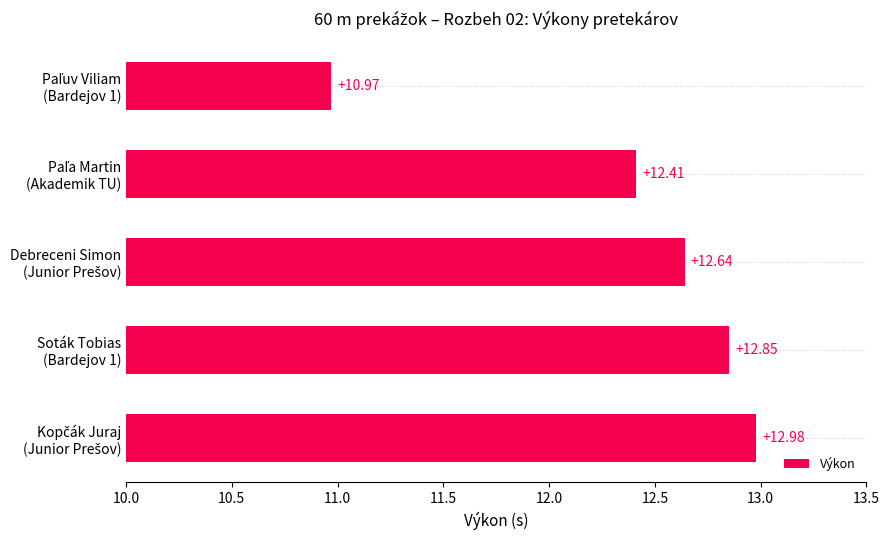

What is the difference between the second highest and minimum values?

1.9